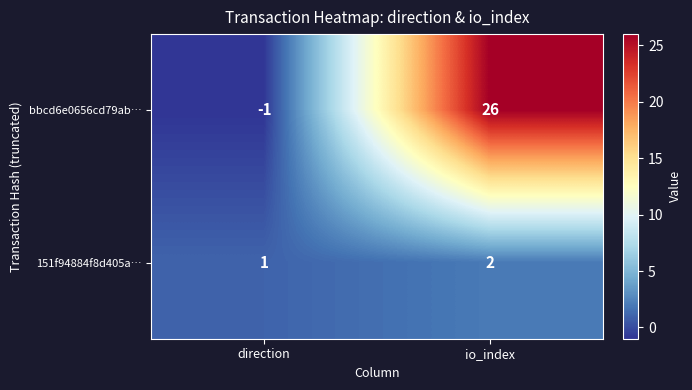

Where is bbcd6e0656cd79ab… nearest to the value 12?

direction